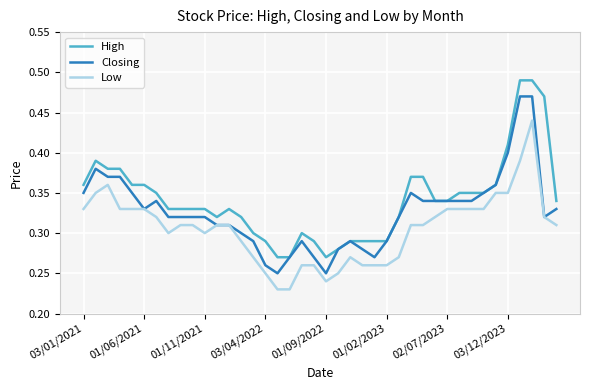

List the series in order of their overall mean, highest first.

High, Closing, Low